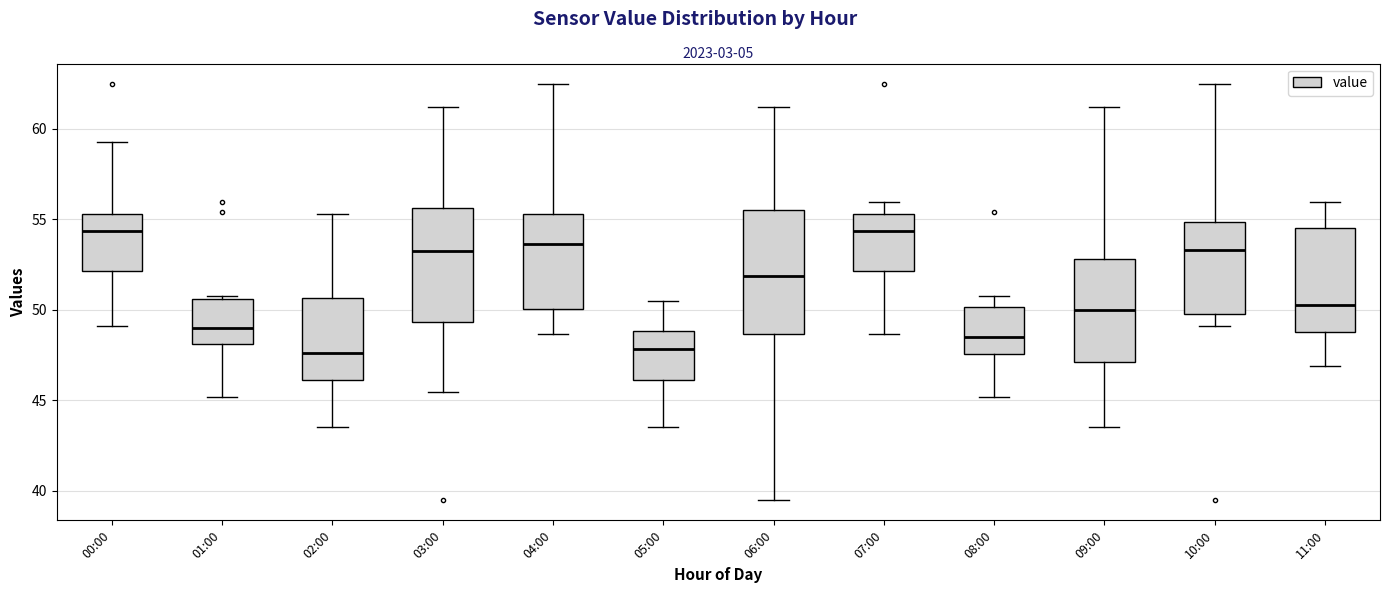

Where does the median line of the box for 08:00 sit on the y-axis? The values are not printed on the chart, so give them approximately, as read against the axis.

48.5